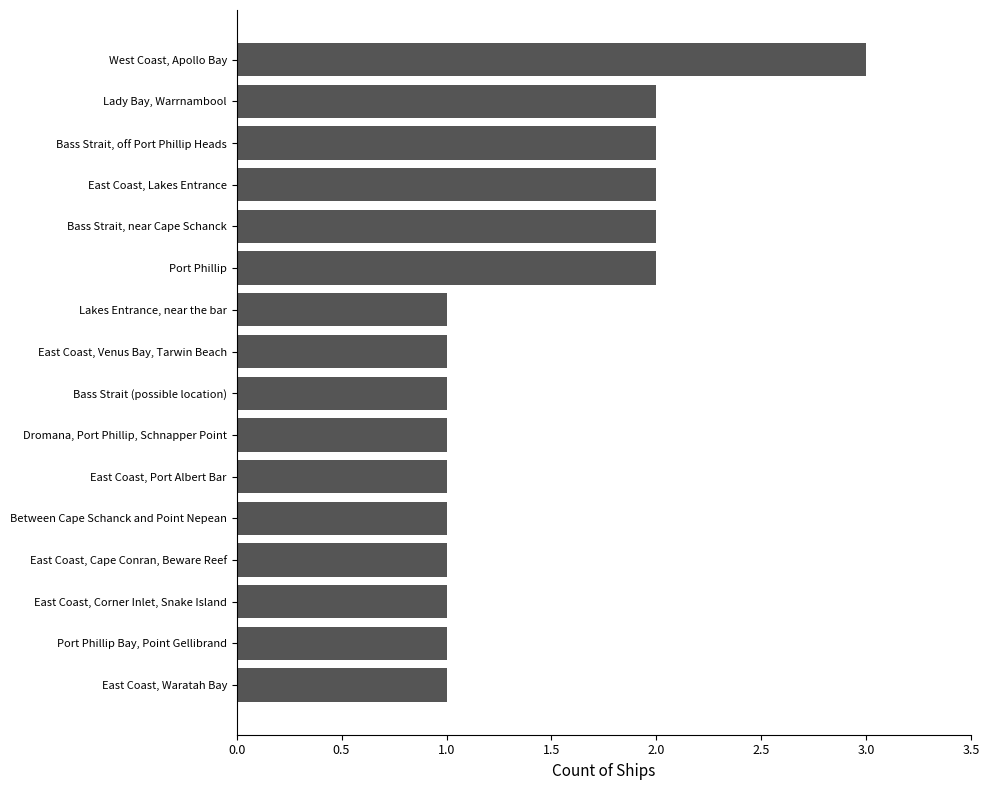

Reading top to bottom, what are all the values shown in this chart?

West Coast, Apollo Bay=3	Lady Bay, Warrnambool=2	Bass Strait, off Port Phillip Heads=2	East Coast, Lakes Entrance=2	Bass Strait, near Cape Schanck=2	Port Phillip=2	Lakes Entrance, near the bar=1	East Coast, Venus Bay, Tarwin Beach=1	Bass Strait (possible location)=1	Dromana, Port Phillip, Schnapper Point=1	East Coast, Port Albert Bar=1	Between Cape Schanck and Point Nepean=1	East Coast, Cape Conran, Beware Reef=1	East Coast, Corner Inlet, Snake Island=1	Port Phillip Bay, Point Gellibrand=1	East Coast, Waratah Bay=1